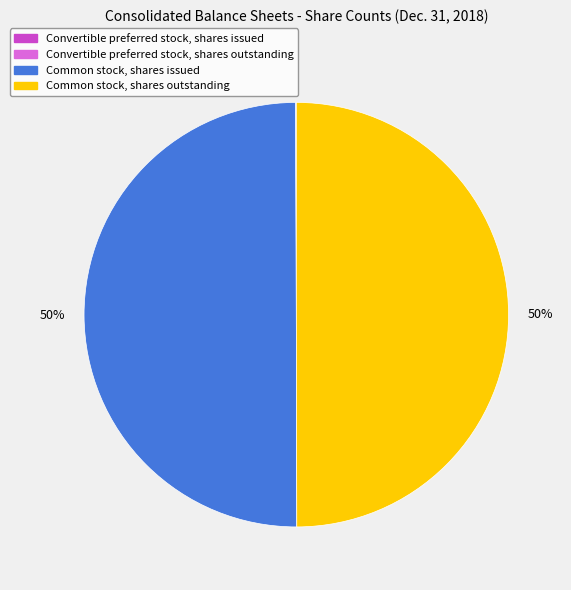

To the nearest percent, what portion does Common stock, shares issued represent?

50%